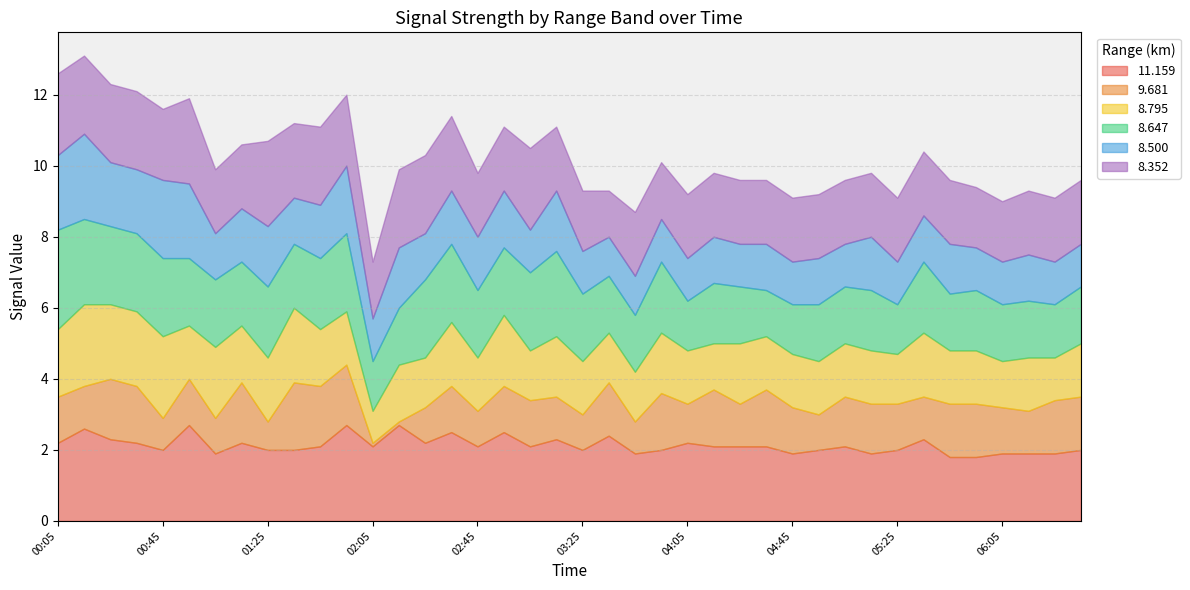

What is the label of the 24th point from the right?

02:45